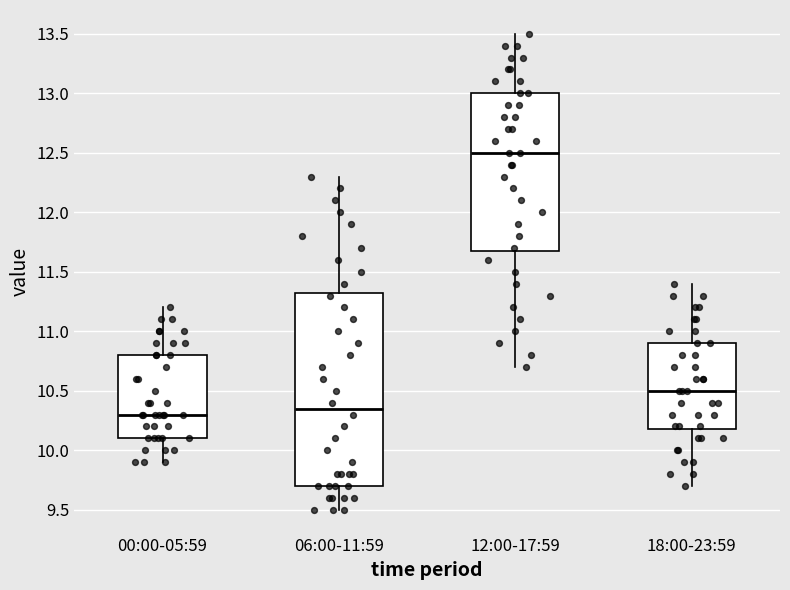

Which box is the tallest, from its lower edge to its upper edge?

06:00-11:59